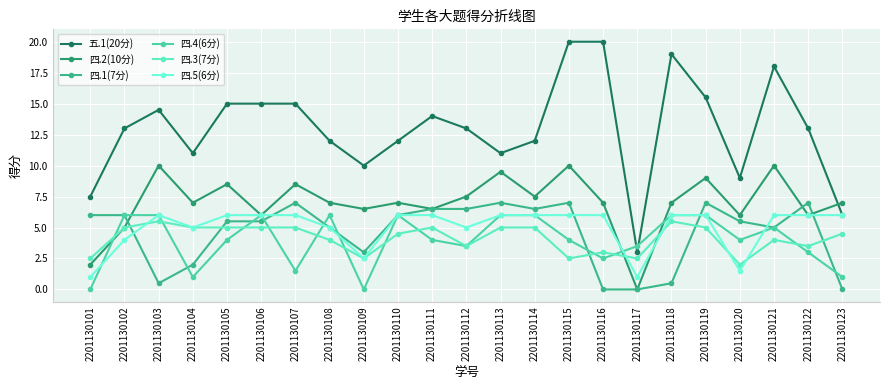

Count the number of data series in this chart.

6